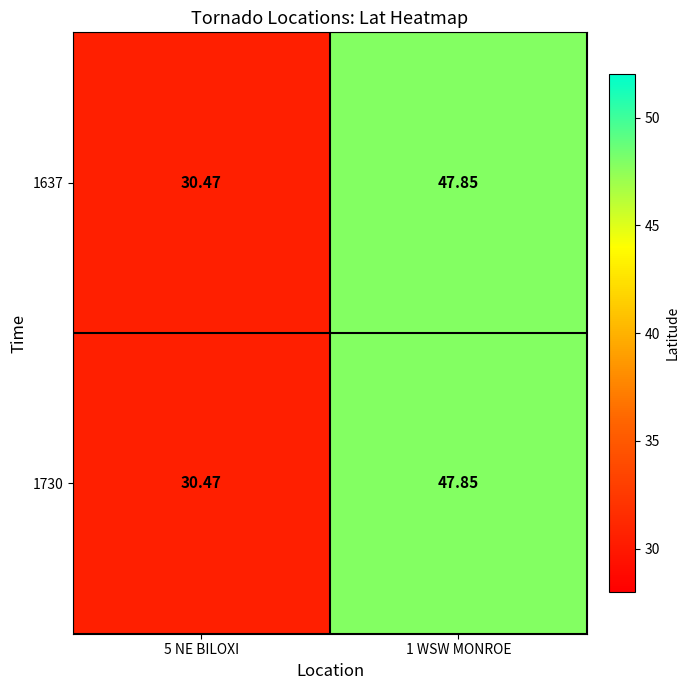

Is the value of 1730 at 5 NE BILOXI greater than the value of 1637 at 1 WSW MONROE?

No